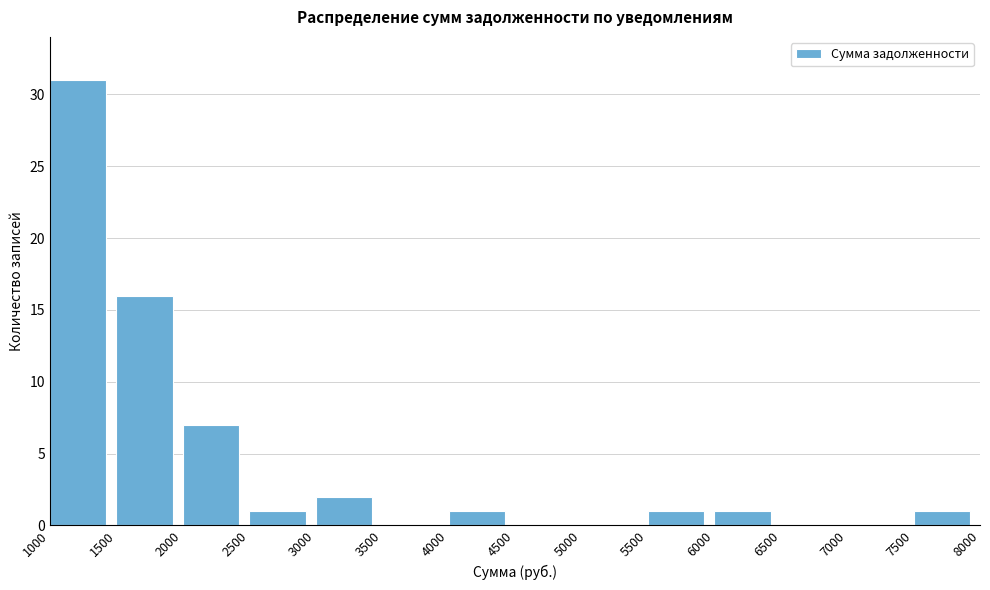

Which range on the x-axis has the tallest bar?

1000 to 1500